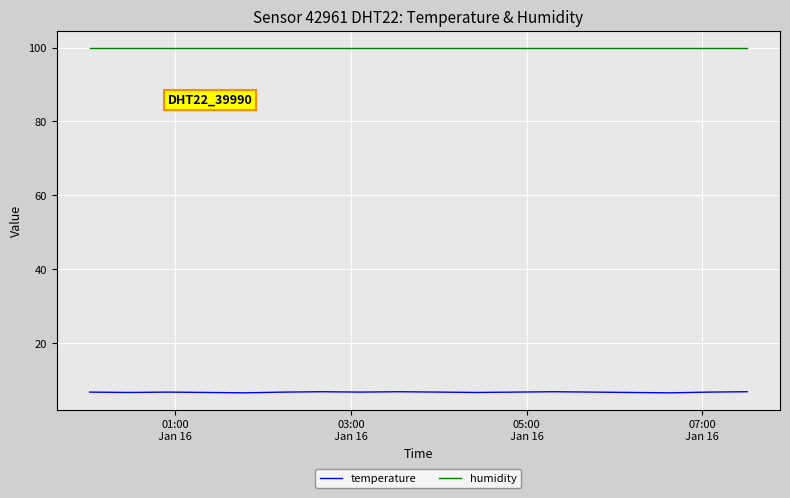

What is the greatest value displayed?

99.9